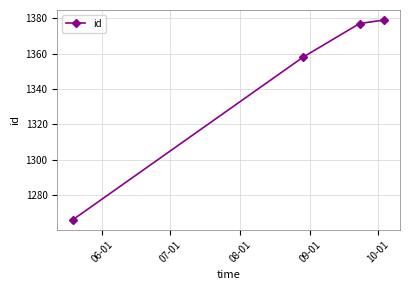

Reading left to right, extract all data points from this chart.

1266	1358	1377	1379